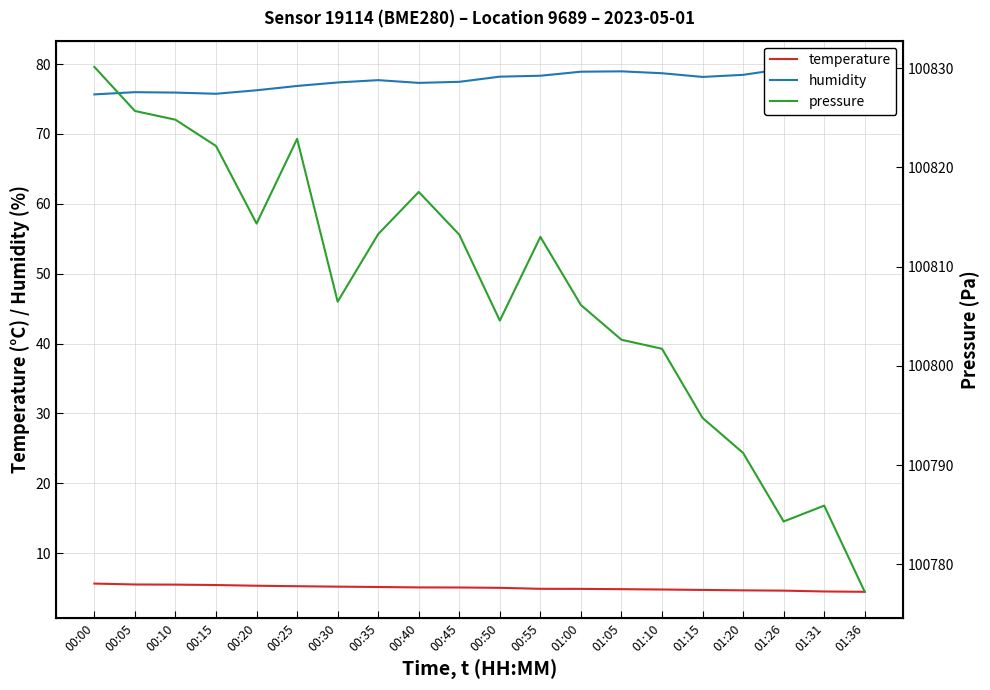

What is the total value across all series at 00:50?

100887.8